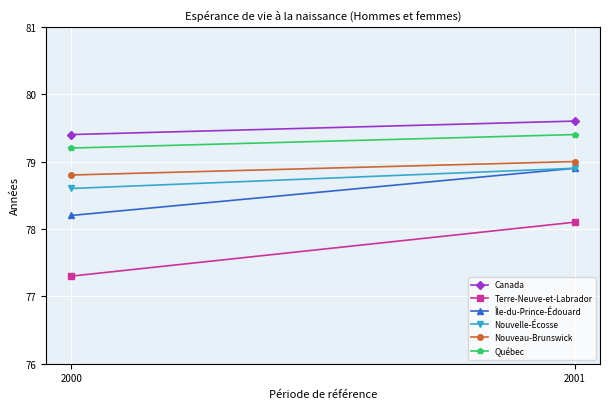

How many Nouvelle-Écosse values are between 78 and 79?

2